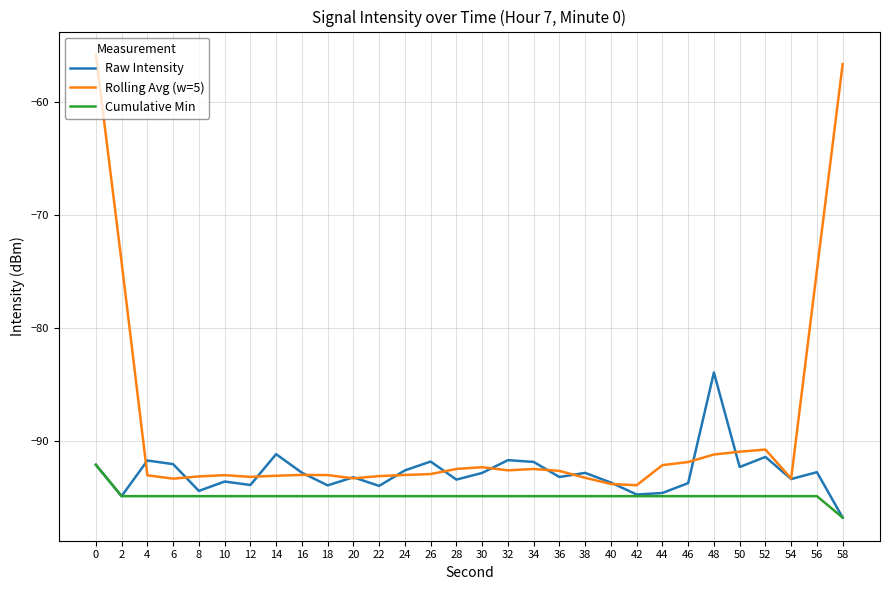

What is the highest value of the Raw Intensity series?

-84.0